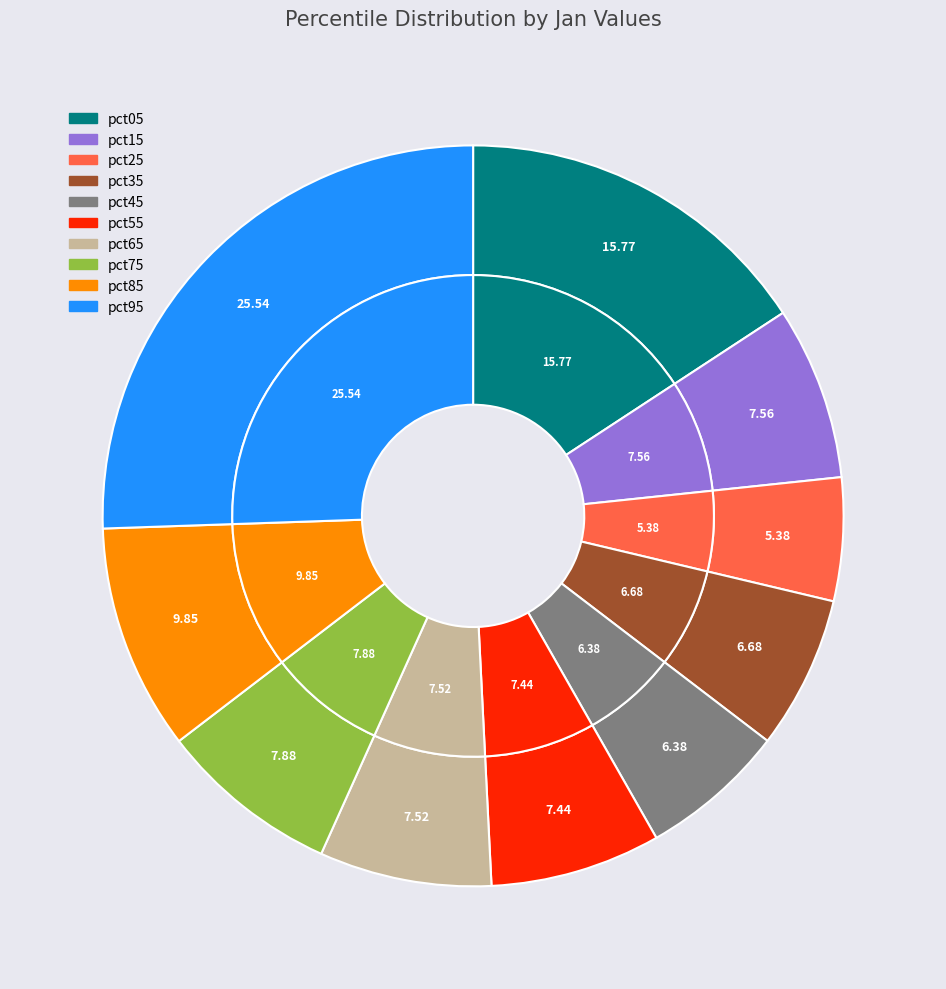

What is the total percentage of pct55 and pct65?

15.0%